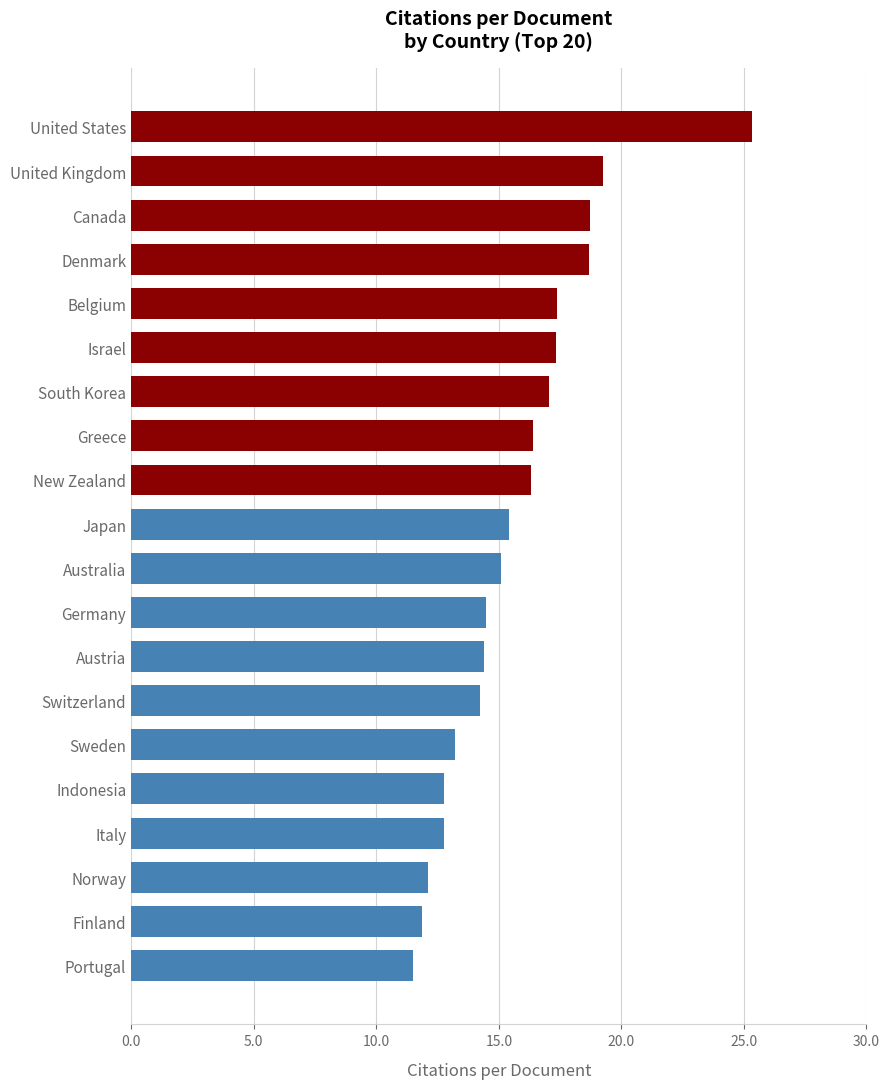

What is the minimum value shown in the chart?

11.5